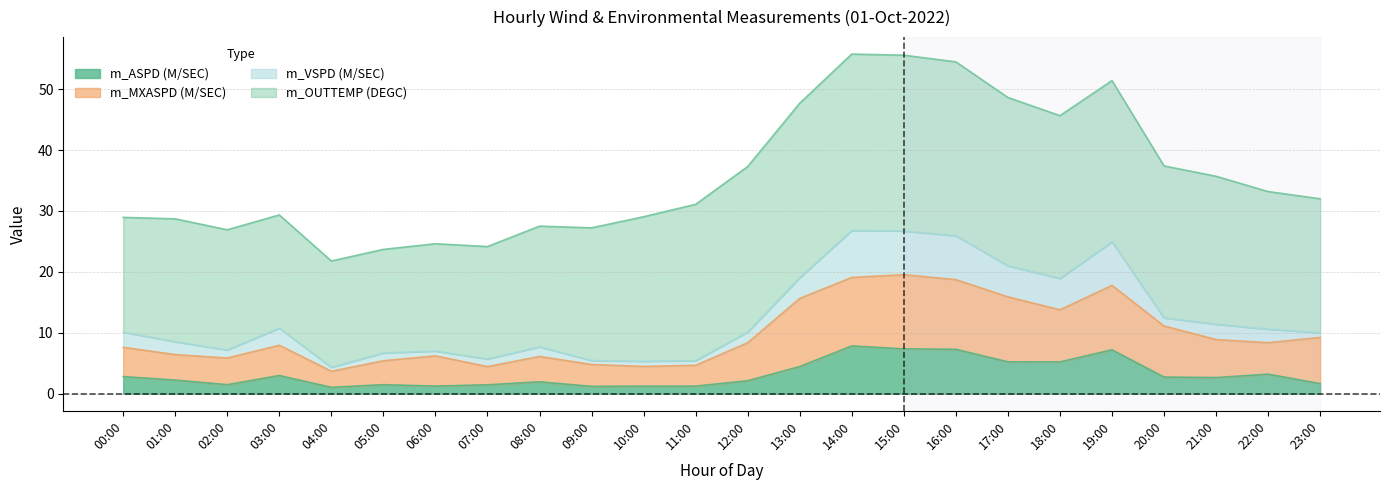

What is the total value across all series at 16:00?

54.5